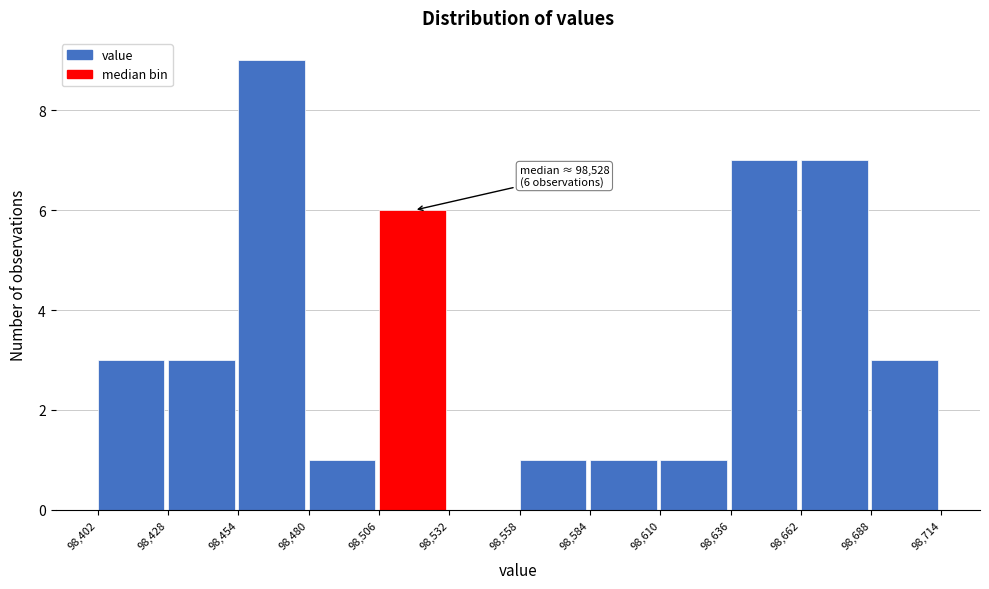

Which range on the x-axis has the tallest bar?

98,454 to 98,480